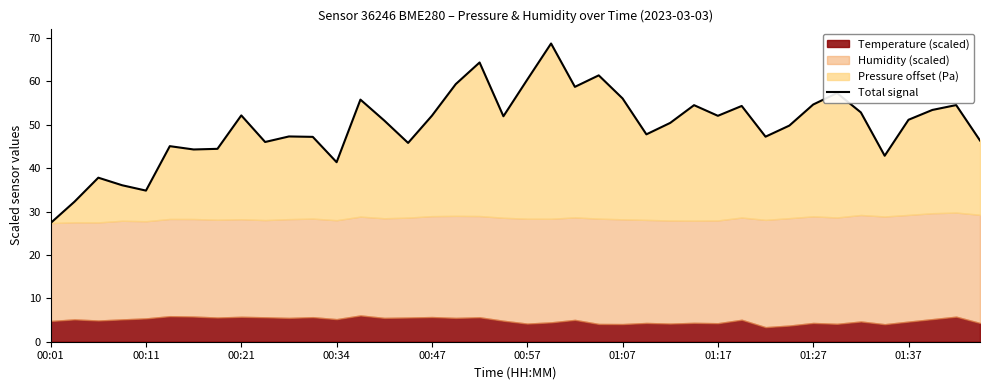

The chart shows a value of 48.1 at 00:11. True or false?

False